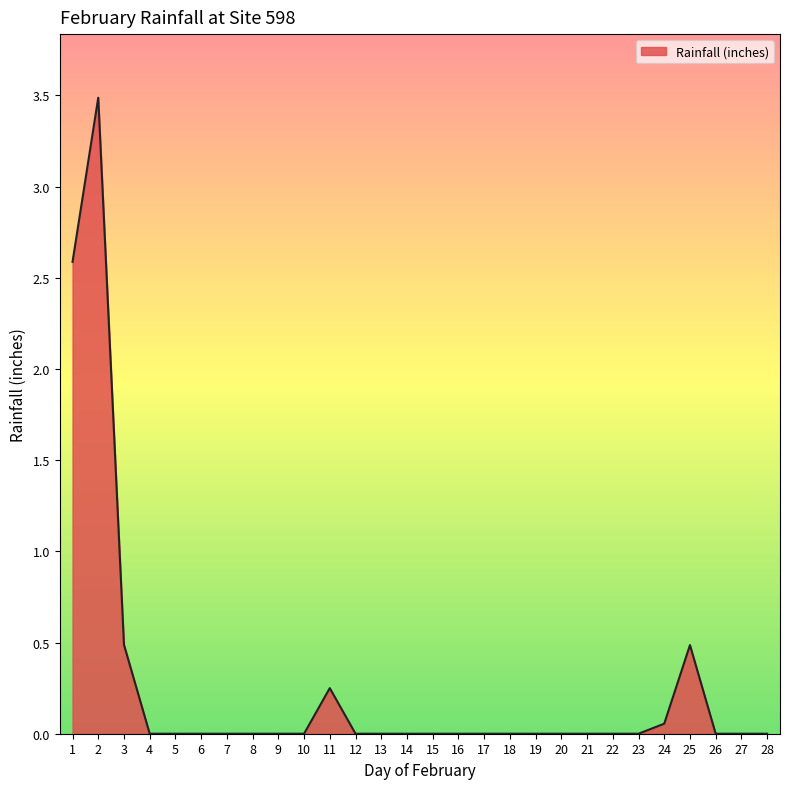

What is the greatest value displayed?

3.5